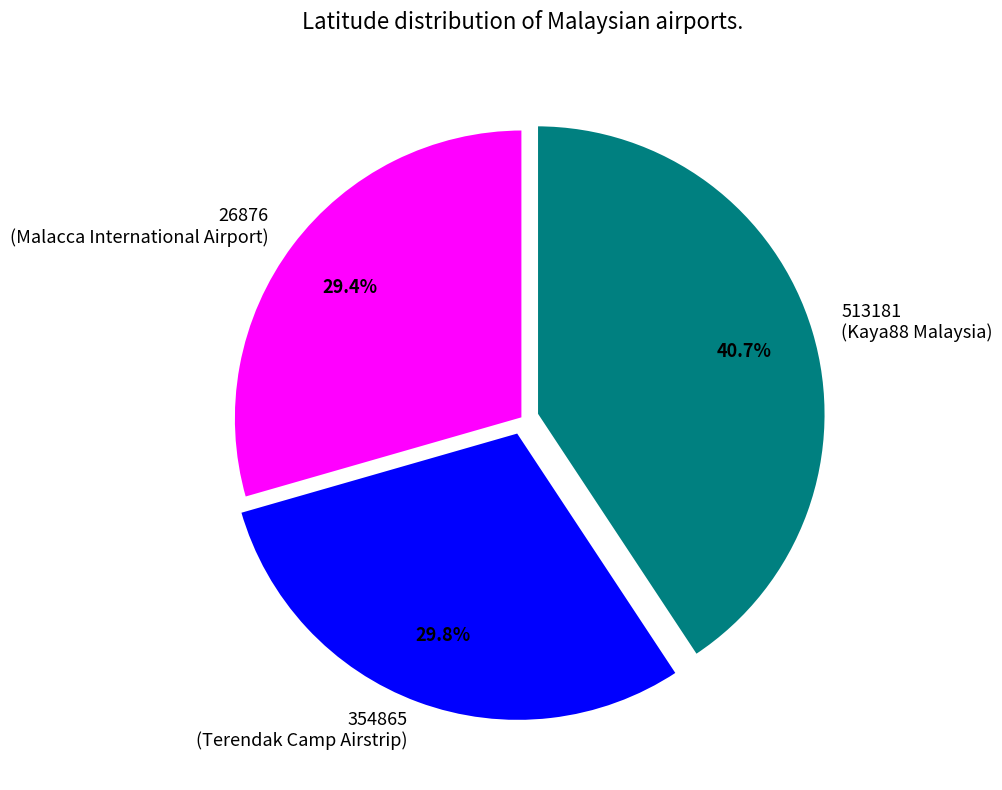

Which has a higher value, 26876 (Malacca International Airport) or 513181 (Kaya88 Malaysia)?

513181 (Kaya88 Malaysia)